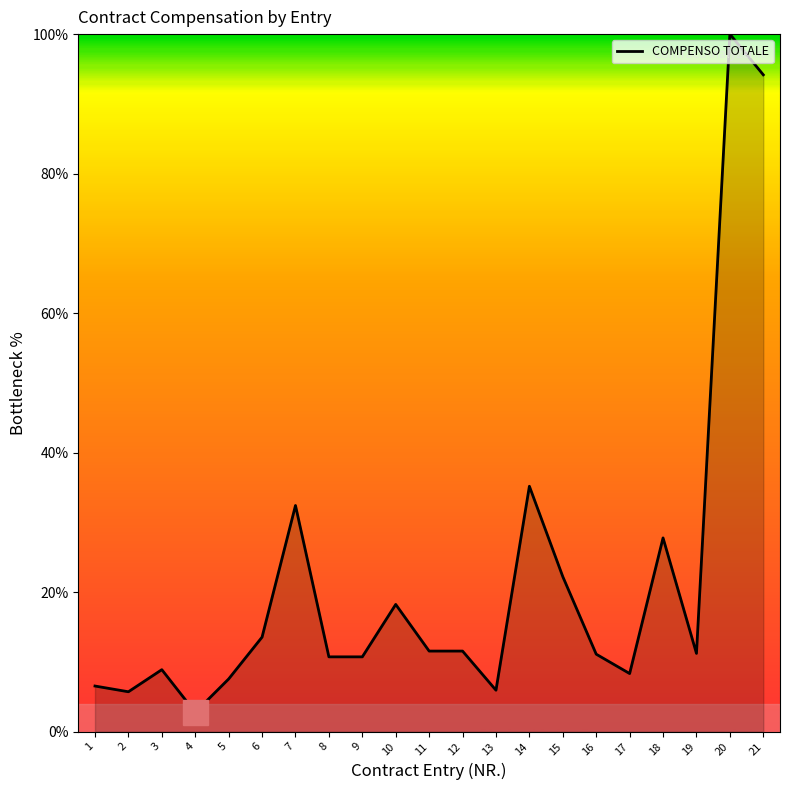

What is the change in value from 6 to 14?

+21.6